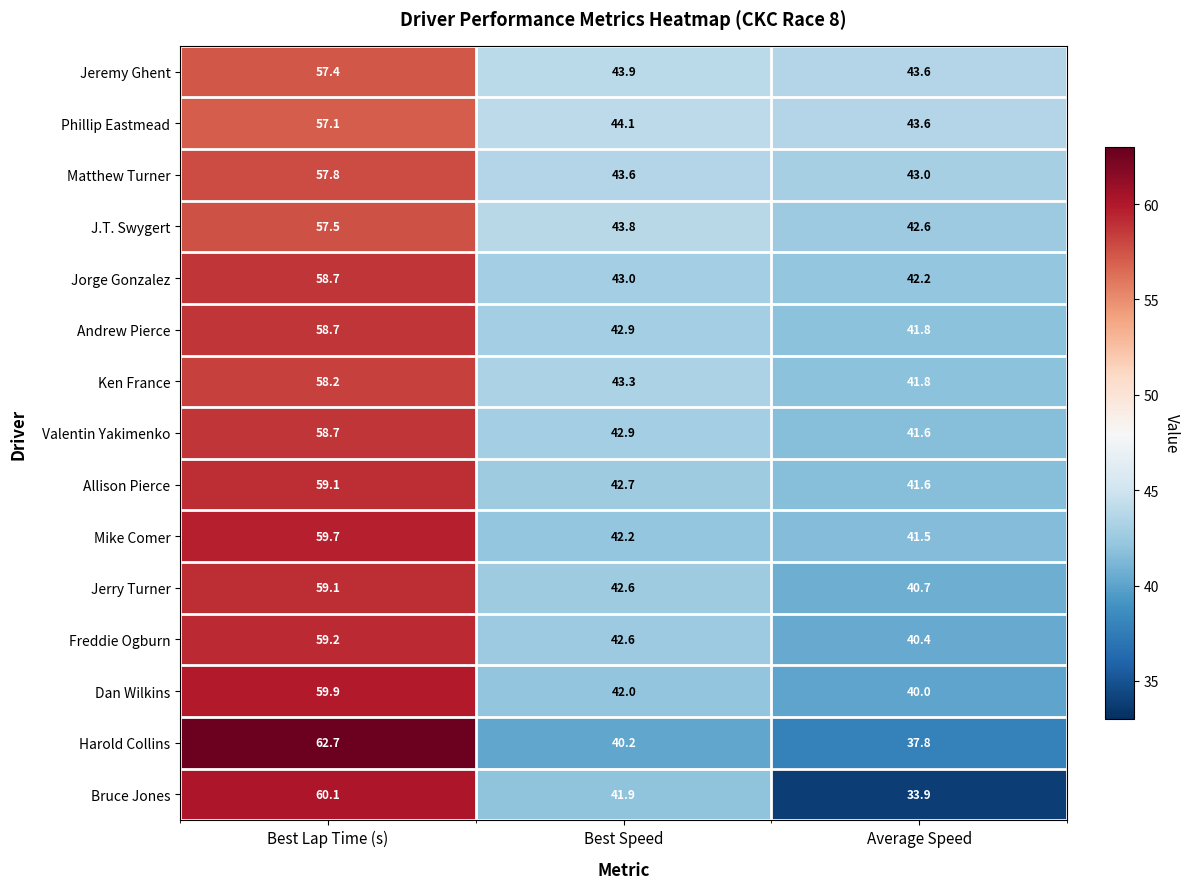

What is the average value of the Matthew Turner series?

48.1